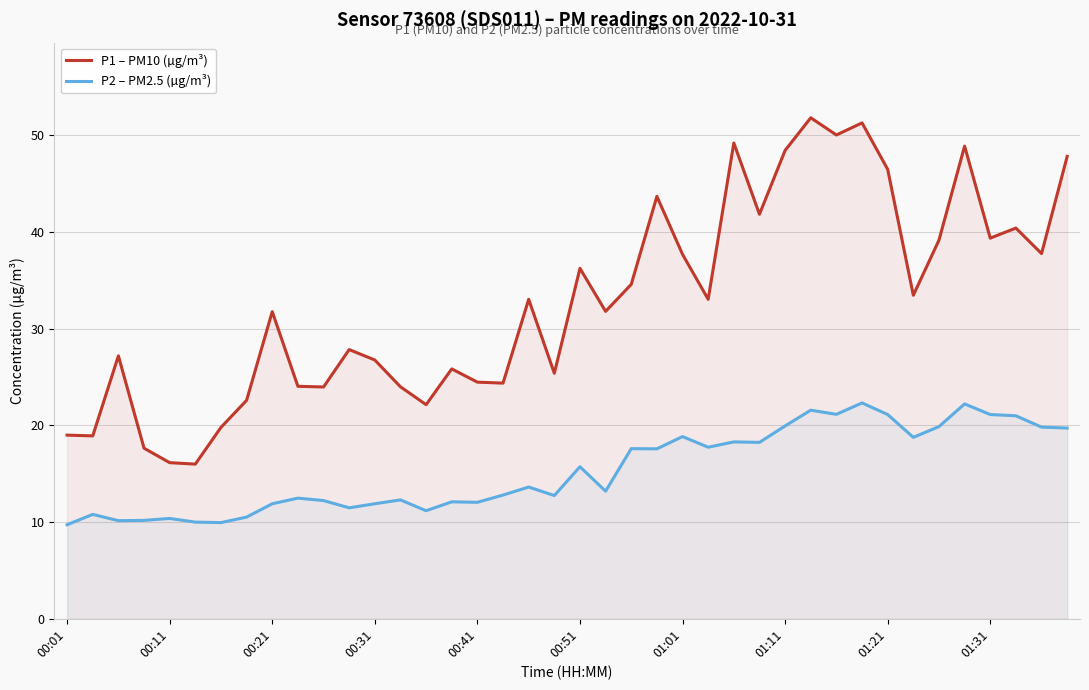

Which series has the largest range (max minus min)?

P1 – PM10 (µg/m³)